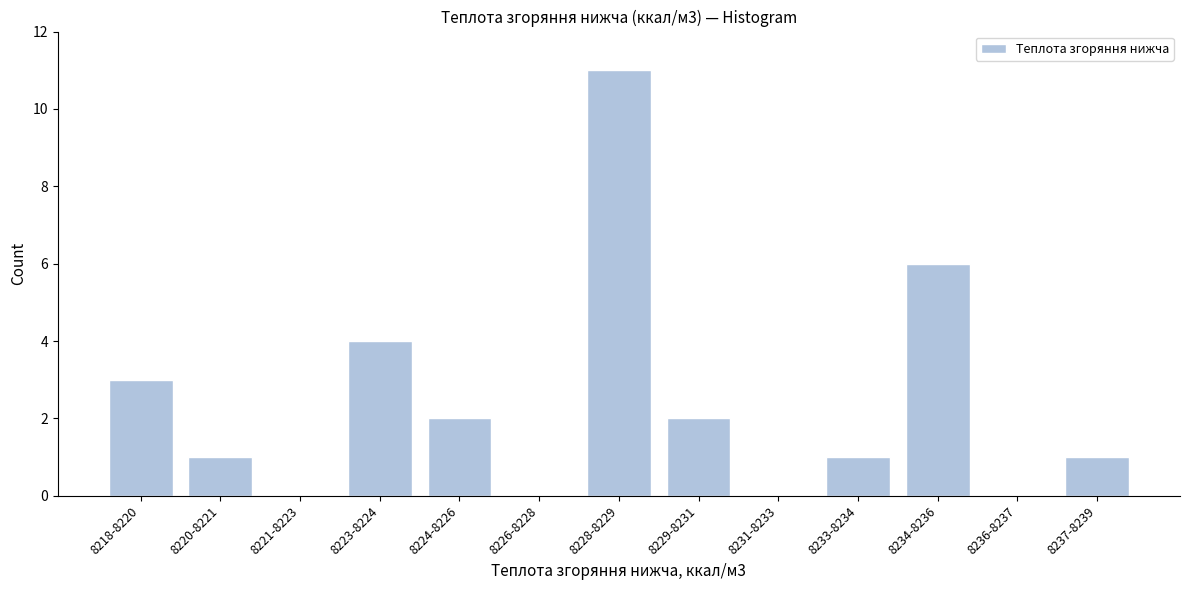

Reading right to left, list all the values displayed in this chart.

8237-8239=1	8236-8237=0	8234-8236=6	8233-8234=1	8231-8233=0	8229-8231=2	8228-8229=11	8226-8228=0	8224-8226=2	8223-8224=4	8221-8223=0	8220-8221=1	8218-8220=3